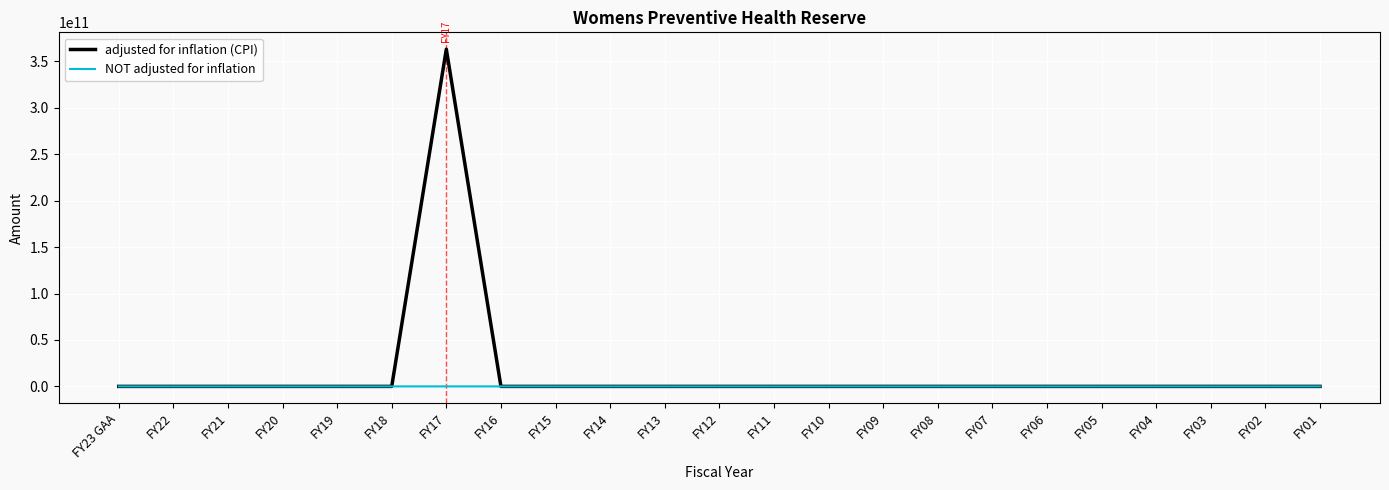

Which series has the widest spread of values?

adjusted for inflation (CPI)